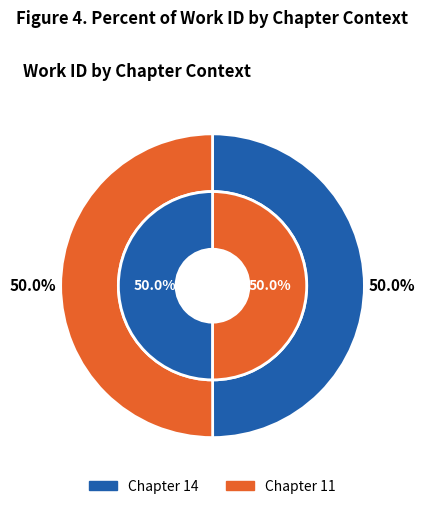

What percentage is NOT represented by Chapter 14?

50.0%